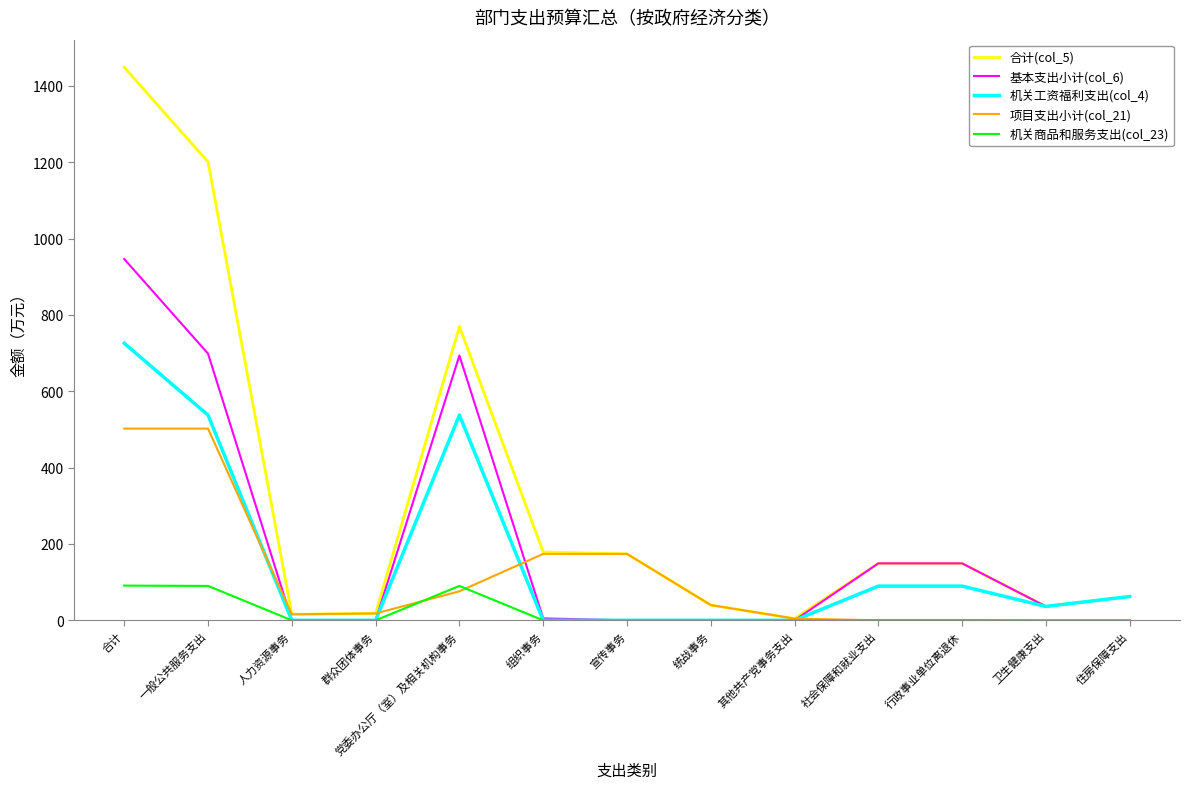

Rank the series by their maximum value, from lowest to highest.

机关商品和服务支出(col_23), 项目支出小计(col_21), 机关工资福利支出(col_4), 基本支出小计(col_6), 合计(col_5)